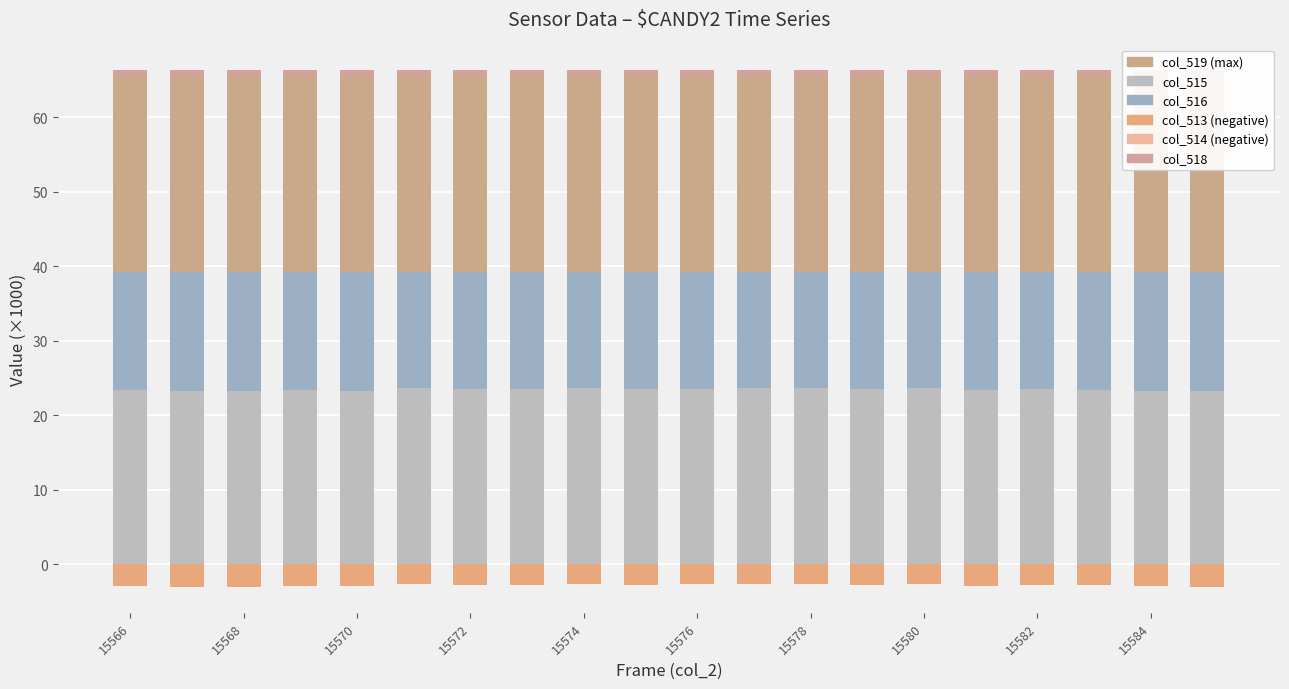

Which series has the largest total across all categories?

col_519